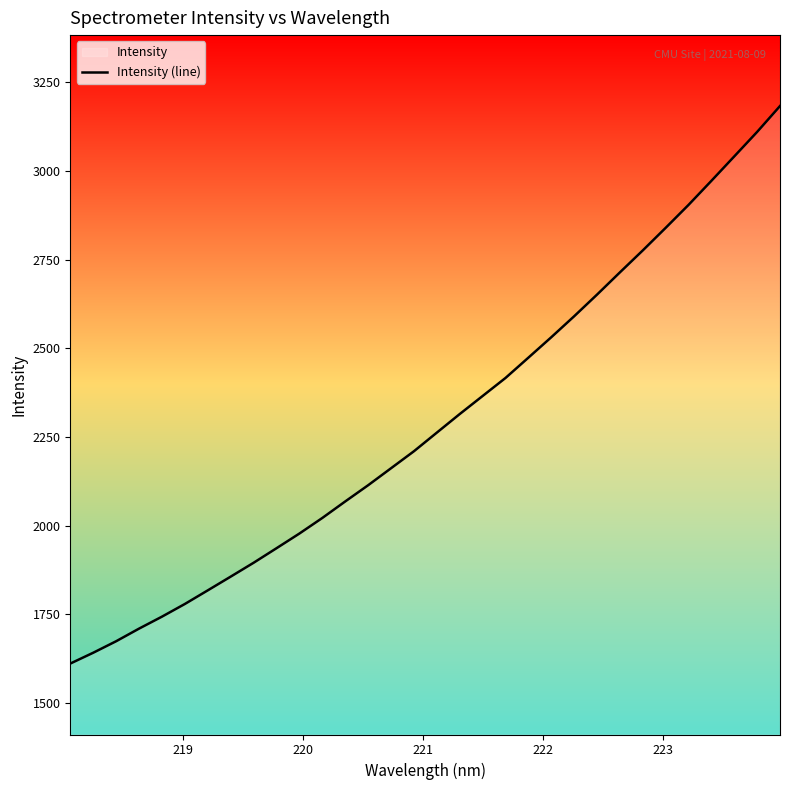

What is the greatest value displayed?

3182.9